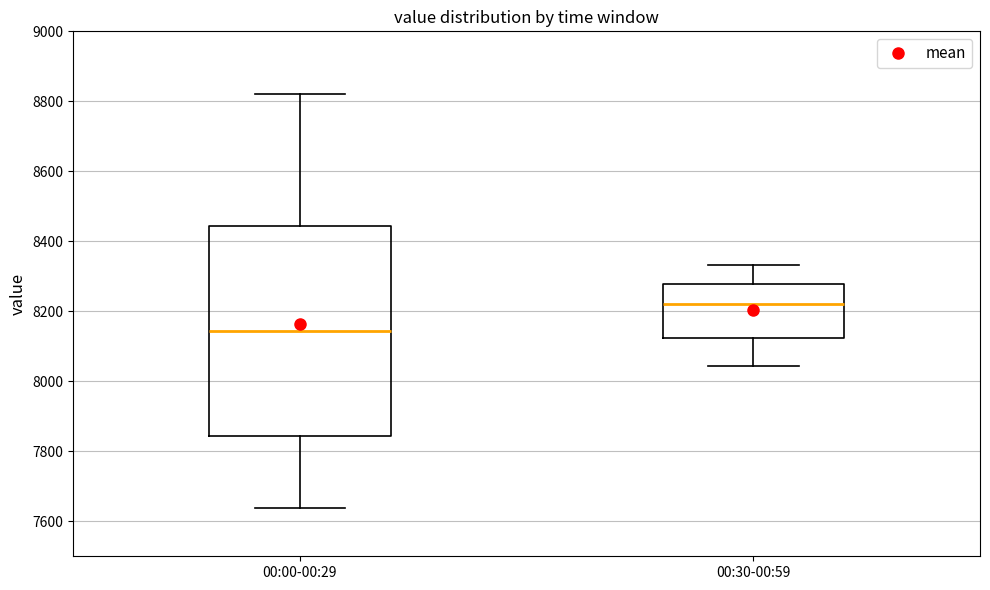

Where does the median line of the box for 00:00-00:29 sit on the y-axis? The values are not printed on the chart, so give them approximately, as read against the axis.

8140